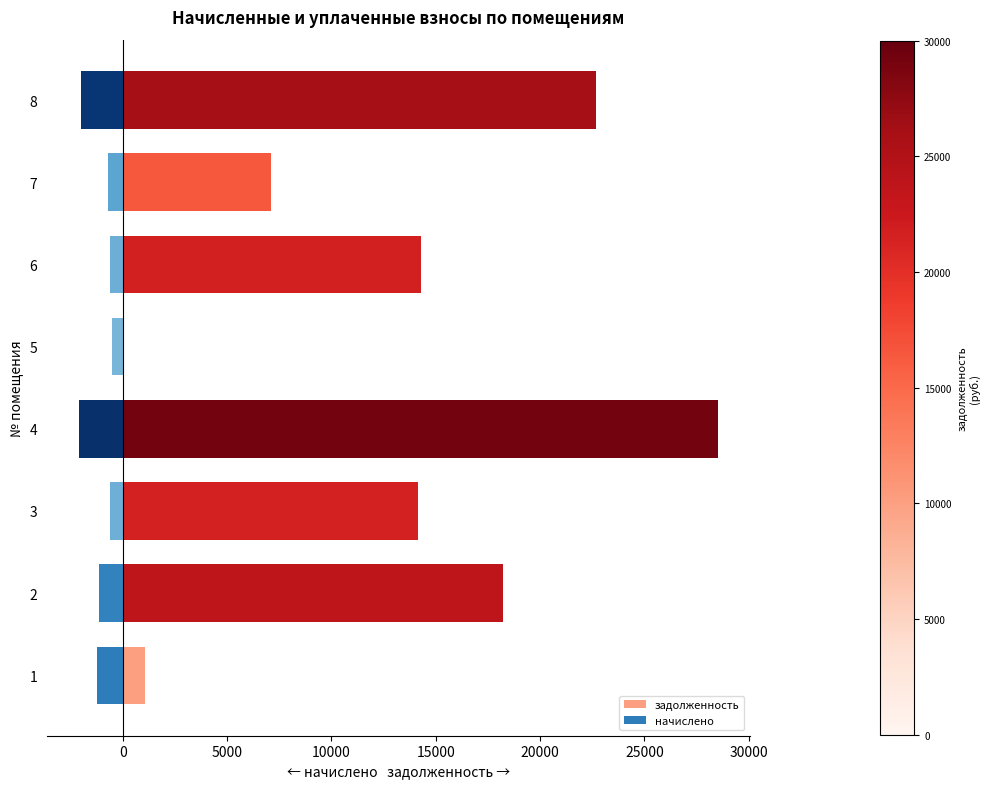

Reading right to left, list all the values displayed in this chart.

задолженность: 22688.8	7123.6	14286.7	0.0	28503.1	14126.4	18234.8	1060.1
начислено: -2014.3	-719.5	-591.6	-507.0	-2092.3	-585.0	-1148.5	-1209.0